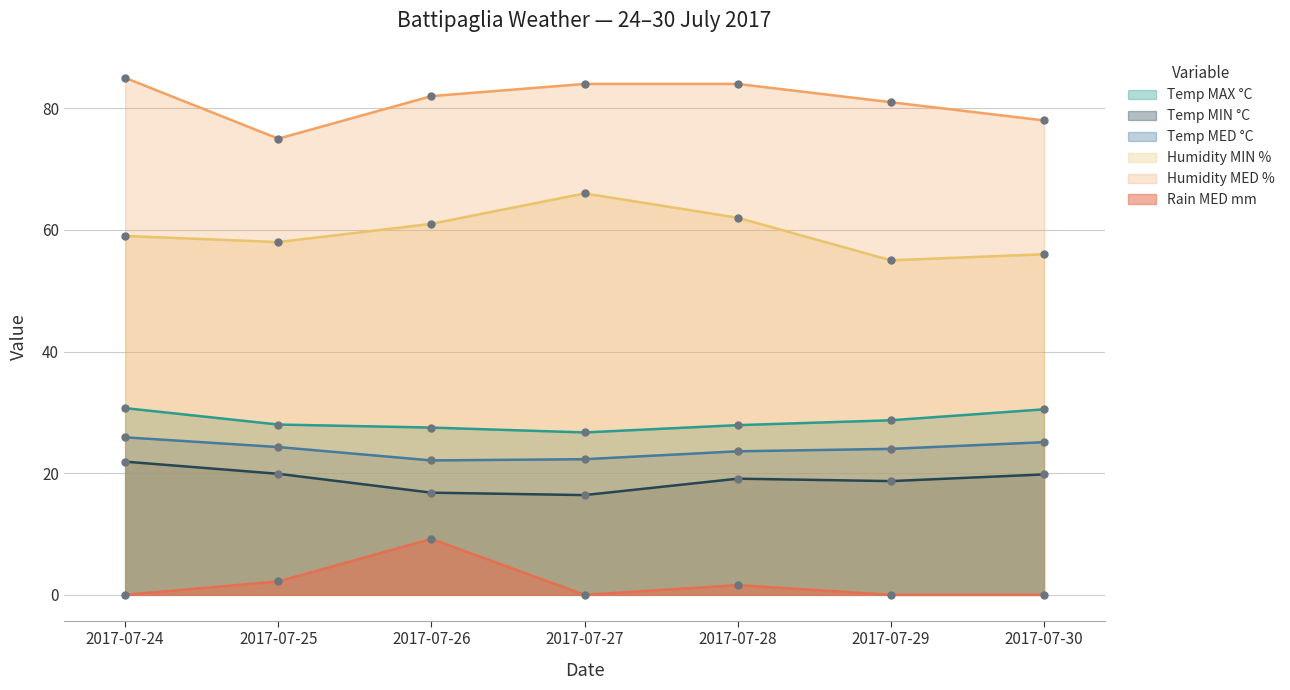

What is the highest value of the Temp MED °C series?

25.9